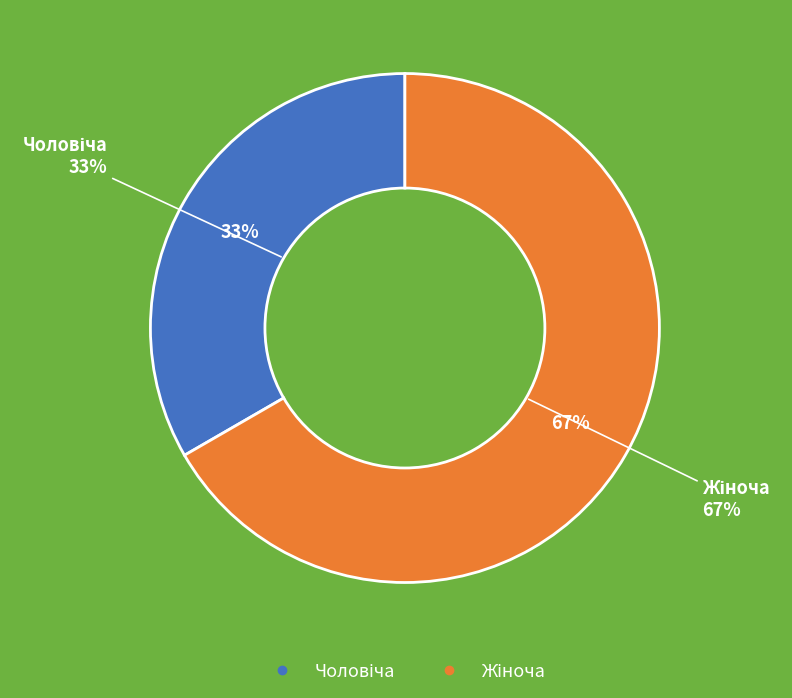

To the nearest percent, what portion does Чоловіча represent?

33%